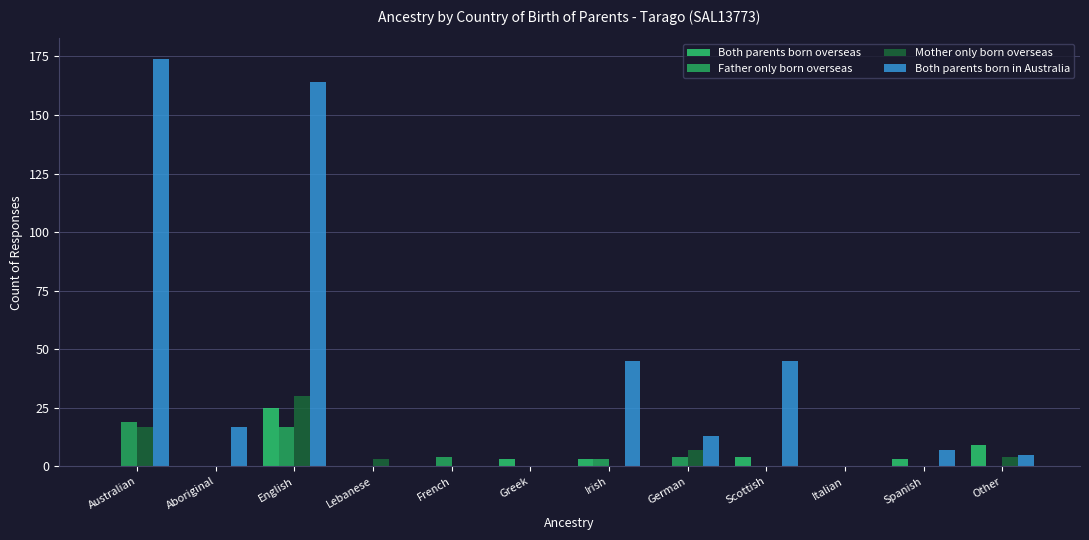

Which has a higher value, Other or Italian?

Other